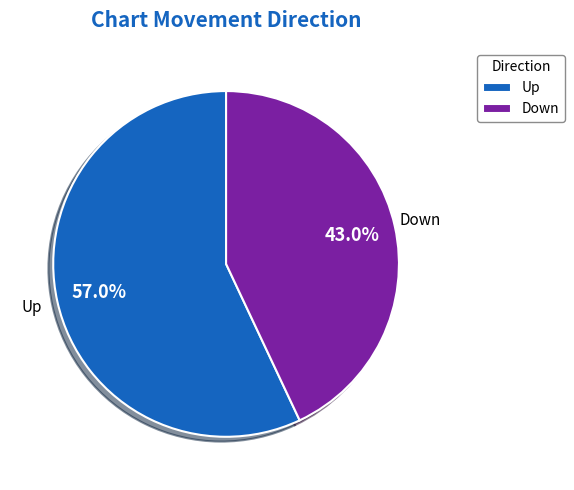

How much of the chart is everything except Down?

57.0%